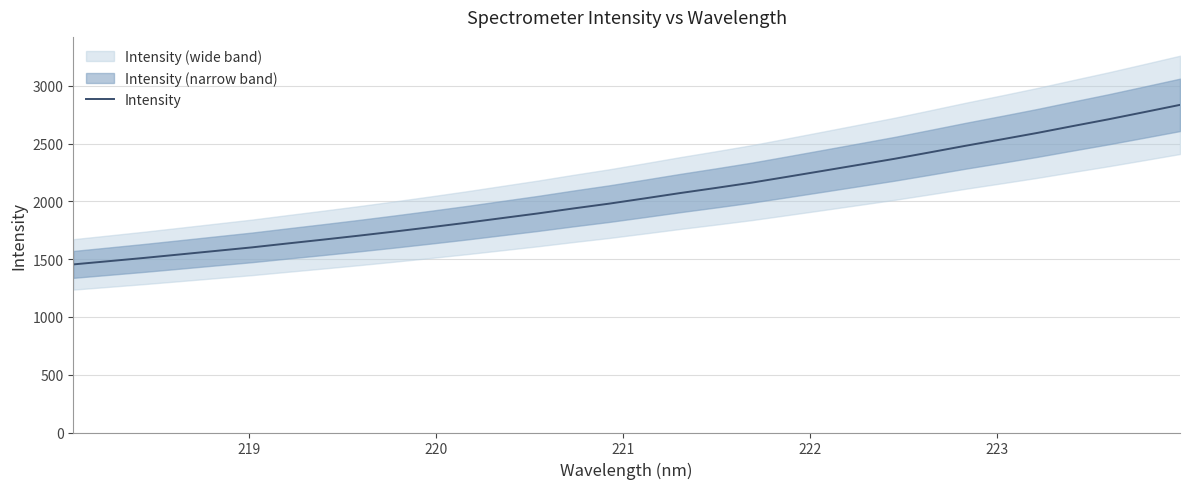

What is the highest value of the Intensity series?

2836.1